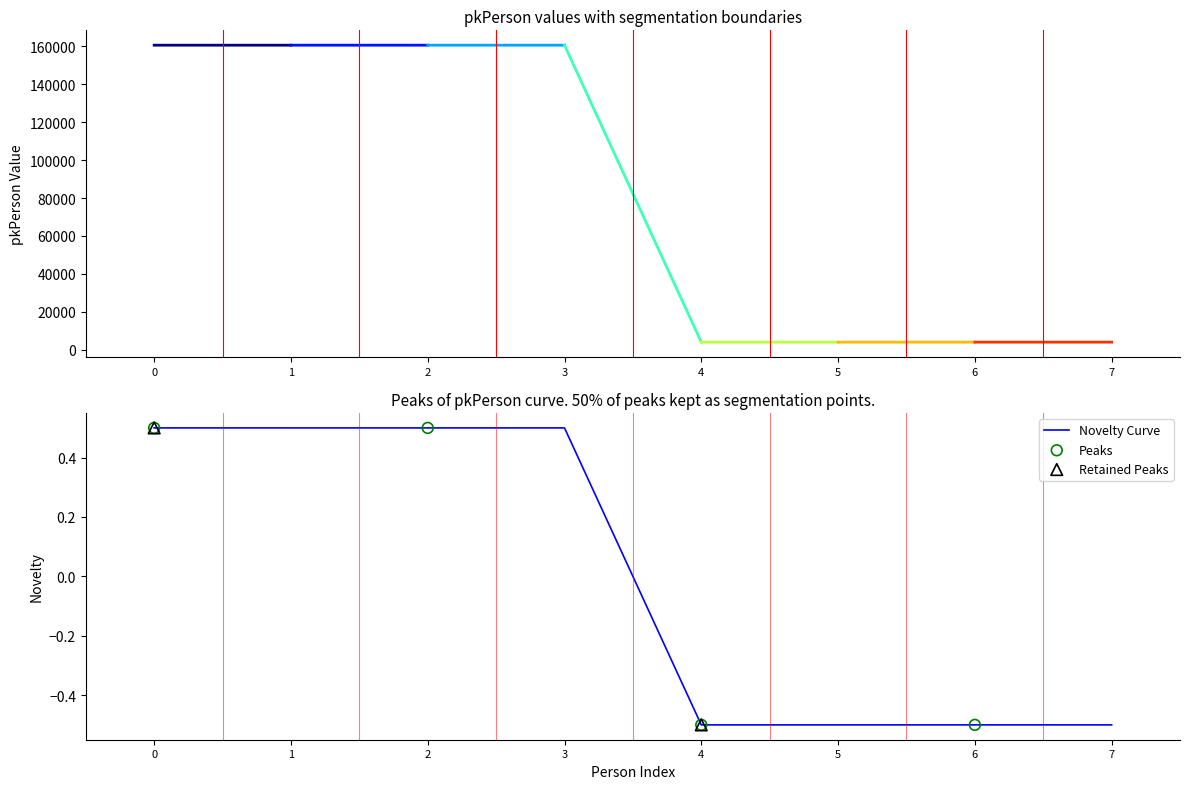

Which has a higher value, 7 or 3?

3